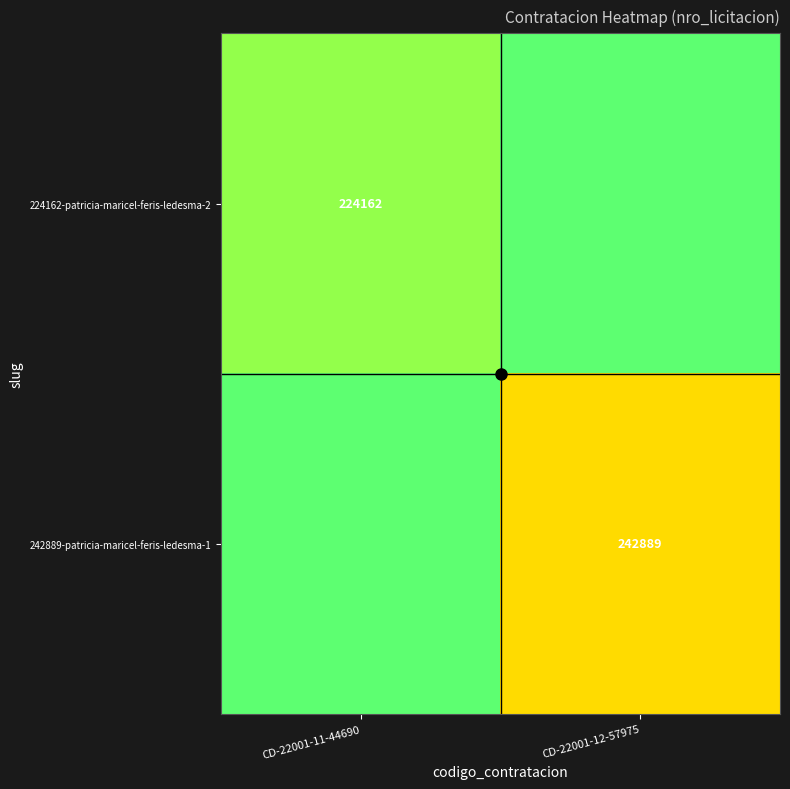

Is it true that 224162-patricia-maricel-feris-ledesma-2 equals 224162 at CD-22001-11-44690?

True